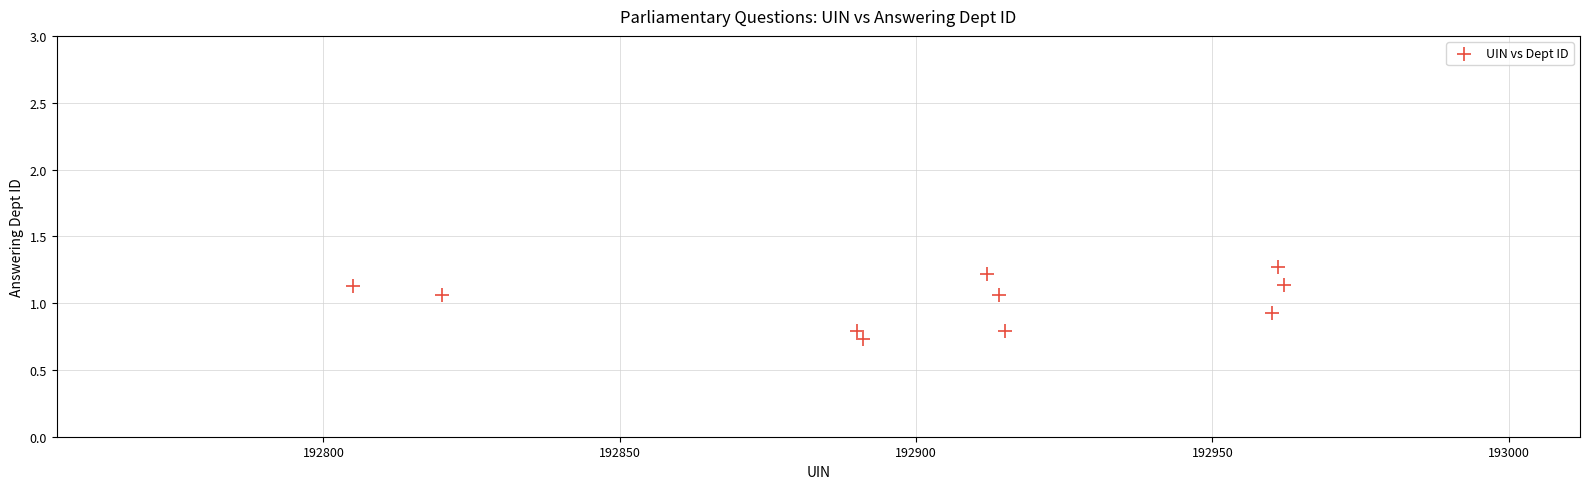

What is the average Y value?

1.0